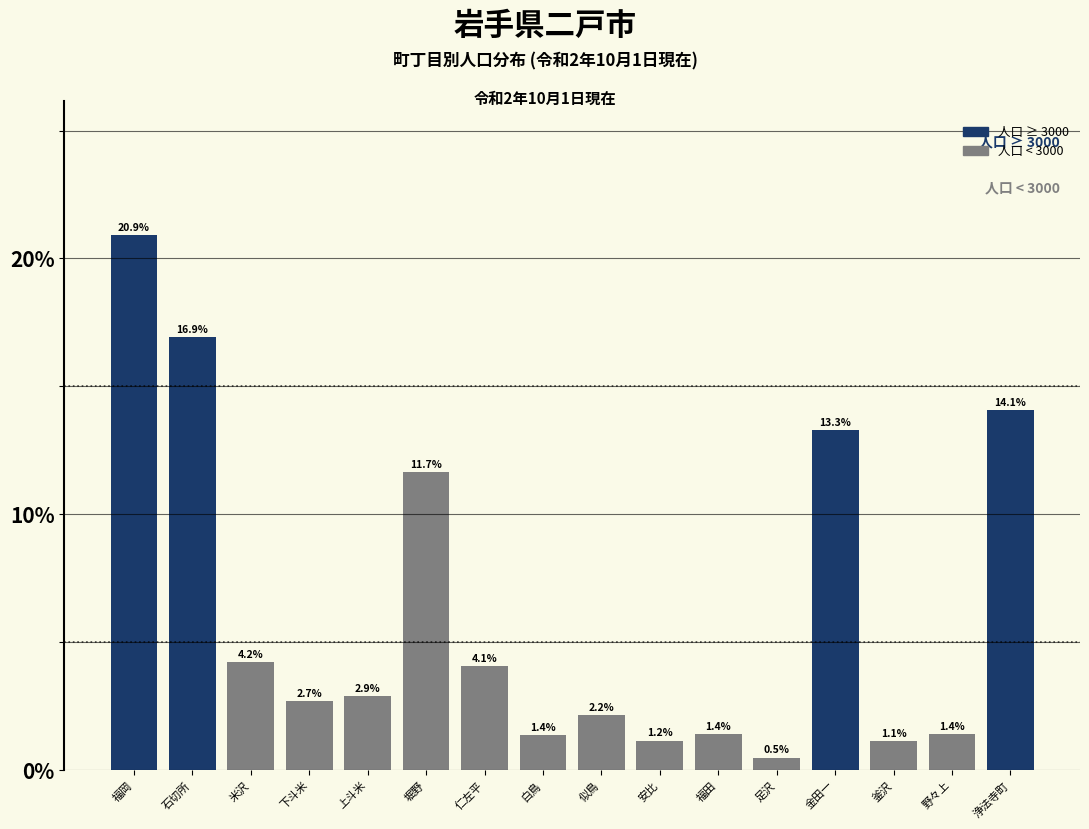

Reading left to right, list all the values displayed in this chart.

20.9	16.9	4.2	2.7	2.9	11.7	4.1	1.4	2.2	1.2	1.4	0.5	13.3	1.1	1.4	14.1